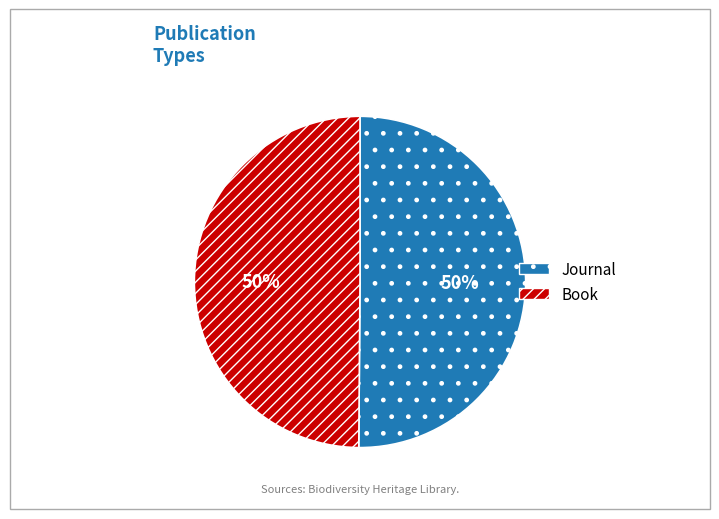

How many segments does this pie chart have?

2